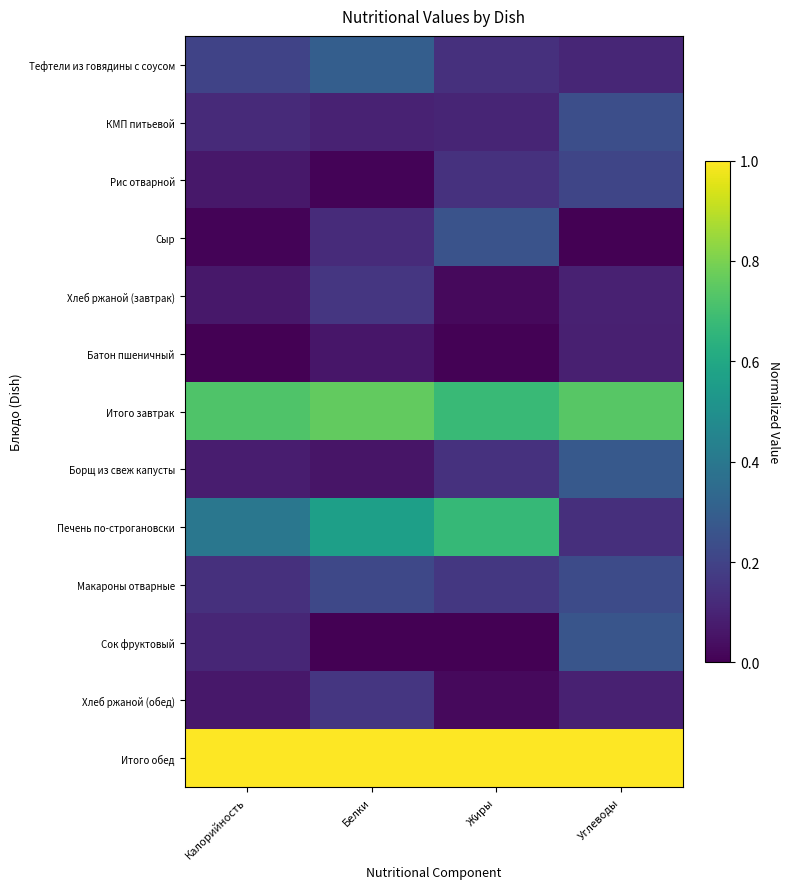

Which series has the largest total across all categories?

Итого обед